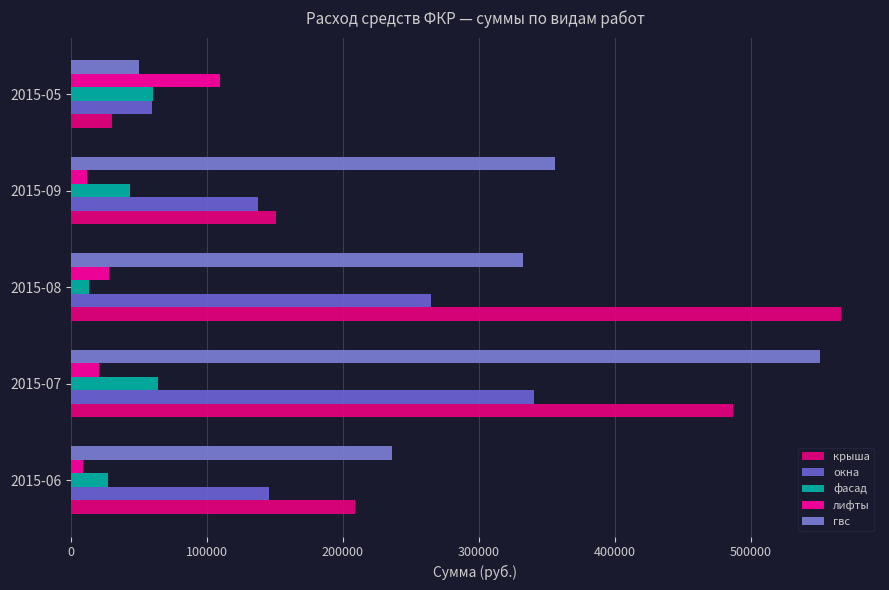

How many data points in гвс are less than 332793?

2